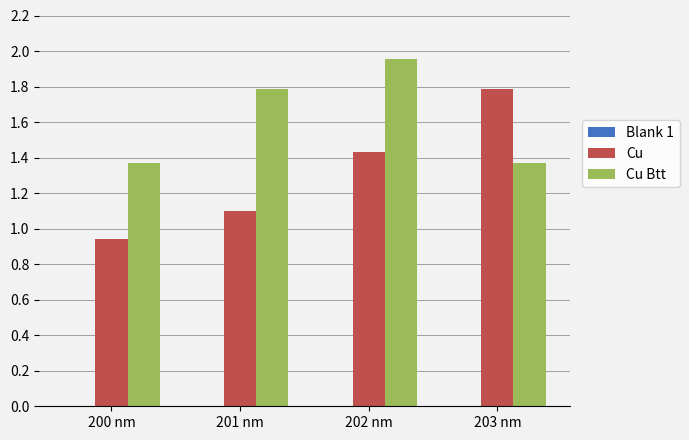

What is the difference between the second highest and second lowest values in the Cu series?

0.3